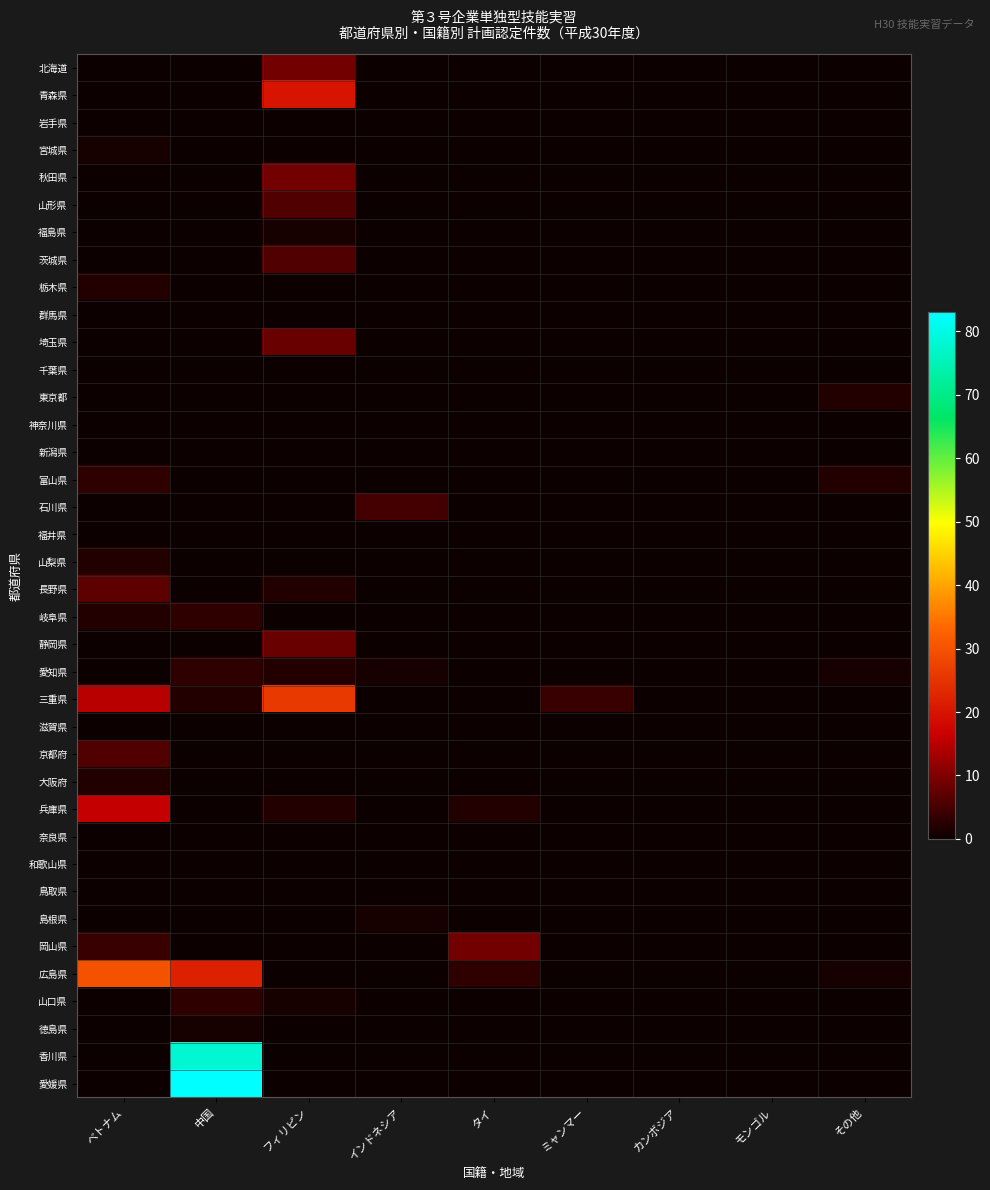

Which has a higher value, モンゴル or ミャンマー?

モンゴル